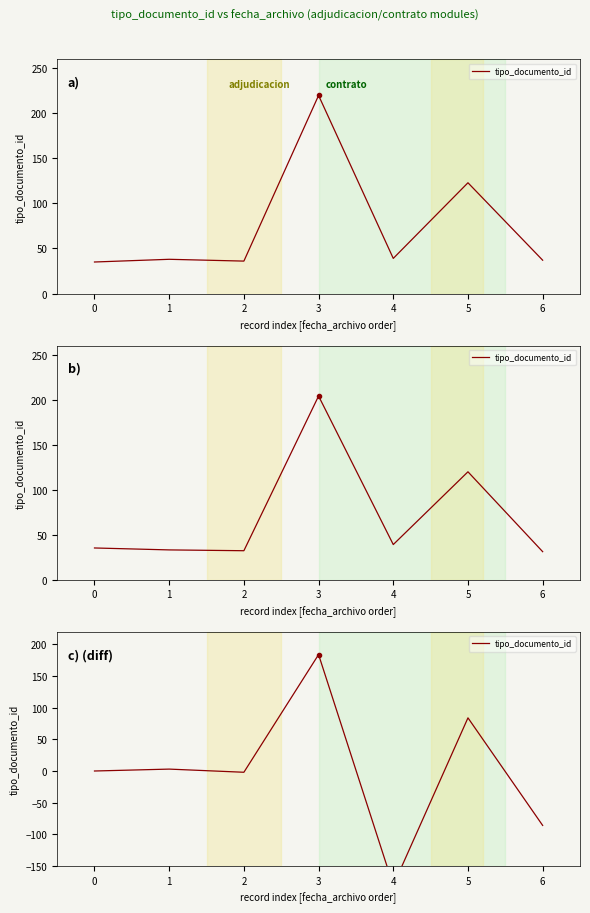

Which label corresponds to the largest value in the chart?

3